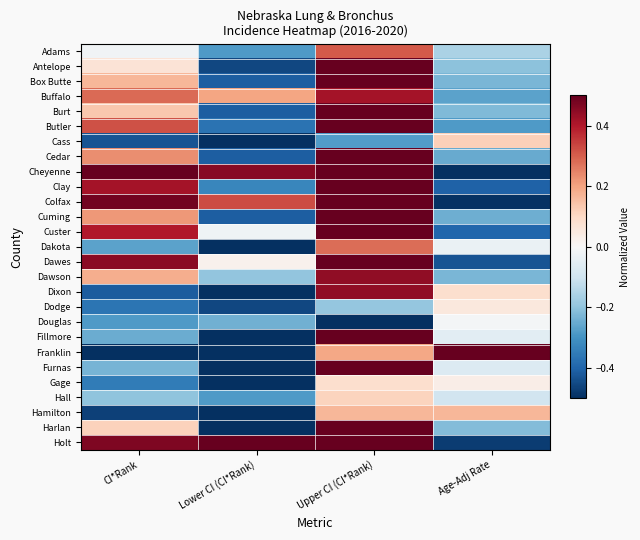

Reading right to left, list all the values displayed in this chart.

Adams: Age-Adj Rate=-0.2	Upper CI (CI*Rank)=0.3	Lower CI (CI*Rank)=-0.3	CI*Rank=-0.0
Antelope: Age-Adj Rate=-0.2	Upper CI (CI*Rank)=0.5	Lower CI (CI*Rank)=-0.5	CI*Rank=0.1
Box Butte: Age-Adj Rate=-0.2	Upper CI (CI*Rank)=0.5	Lower CI (CI*Rank)=-0.4	CI*Rank=0.2
Buffalo: Age-Adj Rate=-0.3	Upper CI (CI*Rank)=0.4	Lower CI (CI*Rank)=0.2	CI*Rank=0.3
Burt: Age-Adj Rate=-0.2	Upper CI (CI*Rank)=0.5	Lower CI (CI*Rank)=-0.4	CI*Rank=0.1
Butler: Age-Adj Rate=-0.3	Upper CI (CI*Rank)=0.5	Lower CI (CI*Rank)=-0.4	CI*Rank=0.3
Cass: Age-Adj Rate=0.1	Upper CI (CI*Rank)=-0.3	Lower CI (CI*Rank)=-0.5	CI*Rank=-0.4
Cedar: Age-Adj Rate=-0.3	Upper CI (CI*Rank)=0.5	Lower CI (CI*Rank)=-0.4	CI*Rank=0.2
Cheyenne: Age-Adj Rate=-0.5	Upper CI (CI*Rank)=0.5	Lower CI (CI*Rank)=0.5	CI*Rank=0.5
Clay: Age-Adj Rate=-0.4	Upper CI (CI*Rank)=0.5	Lower CI (CI*Rank)=-0.3	CI*Rank=0.4
Colfax: Age-Adj Rate=-0.5	Upper CI (CI*Rank)=0.5	Lower CI (CI*Rank)=0.3	CI*Rank=0.5
Cuming: Age-Adj Rate=-0.2	Upper CI (CI*Rank)=0.5	Lower CI (CI*Rank)=-0.4	CI*Rank=0.2
Custer: Age-Adj Rate=-0.4	Upper CI (CI*Rank)=0.5	Lower CI (CI*Rank)=-0.0	CI*Rank=0.4
Dakota: Age-Adj Rate=-0.0	Upper CI (CI*Rank)=0.3	Lower CI (CI*Rank)=-0.5	CI*Rank=-0.3
Dawes: Age-Adj Rate=-0.4	Upper CI (CI*Rank)=0.5	Lower CI (CI*Rank)=0.0	CI*Rank=0.4
Dawson: Age-Adj Rate=-0.2	Upper CI (CI*Rank)=0.4	Lower CI (CI*Rank)=-0.2	CI*Rank=0.2
Dixon: Age-Adj Rate=0.1	Upper CI (CI*Rank)=0.4	Lower CI (CI*Rank)=-0.5	CI*Rank=-0.4
Dodge: Age-Adj Rate=0.1	Upper CI (CI*Rank)=-0.2	Lower CI (CI*Rank)=-0.5	CI*Rank=-0.4
Douglas: Age-Adj Rate=-0.0	Upper CI (CI*Rank)=-0.5	Lower CI (CI*Rank)=-0.2	CI*Rank=-0.3
Fillmore: Age-Adj Rate=-0.1	Upper CI (CI*Rank)=0.5	Lower CI (CI*Rank)=-0.5	CI*Rank=-0.2
Franklin: Age-Adj Rate=0.5	Upper CI (CI*Rank)=0.2	Lower CI (CI*Rank)=-0.5	CI*Rank=-0.5
Furnas: Age-Adj Rate=-0.1	Upper CI (CI*Rank)=0.5	Lower CI (CI*Rank)=-0.5	CI*Rank=-0.2
Gage: Age-Adj Rate=0.0	Upper CI (CI*Rank)=0.1	Lower CI (CI*Rank)=-0.5	CI*Rank=-0.3
Hall: Age-Adj Rate=-0.1	Upper CI (CI*Rank)=0.1	Lower CI (CI*Rank)=-0.3	CI*Rank=-0.2
Hamilton: Age-Adj Rate=0.2	Upper CI (CI*Rank)=0.2	Lower CI (CI*Rank)=-0.5	CI*Rank=-0.5
Harlan: Age-Adj Rate=-0.2	Upper CI (CI*Rank)=0.5	Lower CI (CI*Rank)=-0.5	CI*Rank=0.1
Holt: Age-Adj Rate=-0.5	Upper CI (CI*Rank)=0.5	Lower CI (CI*Rank)=0.5	CI*Rank=0.5